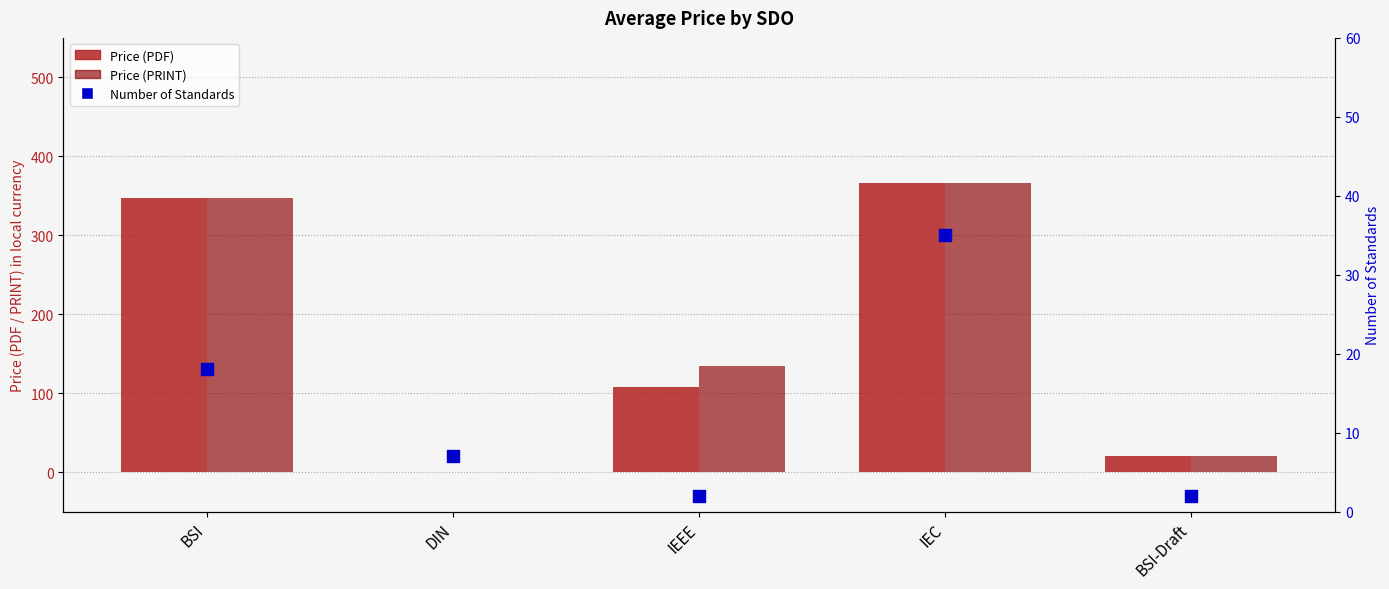

Which series has the largest Y range (max minus min)?

Price (PDF)